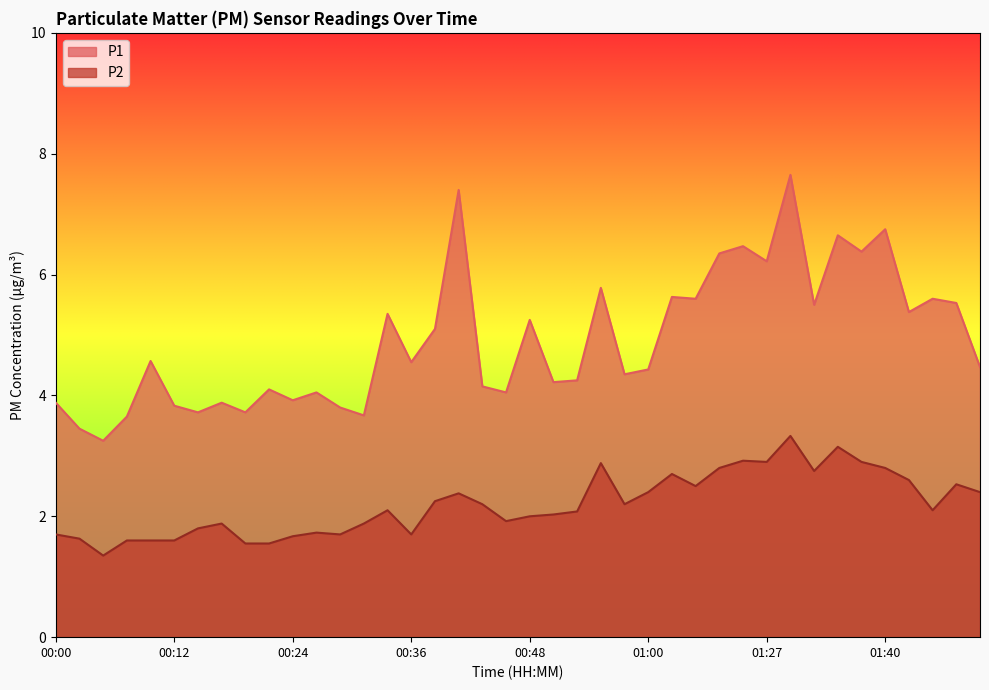

How many values in the P2 series exceed 2?

23